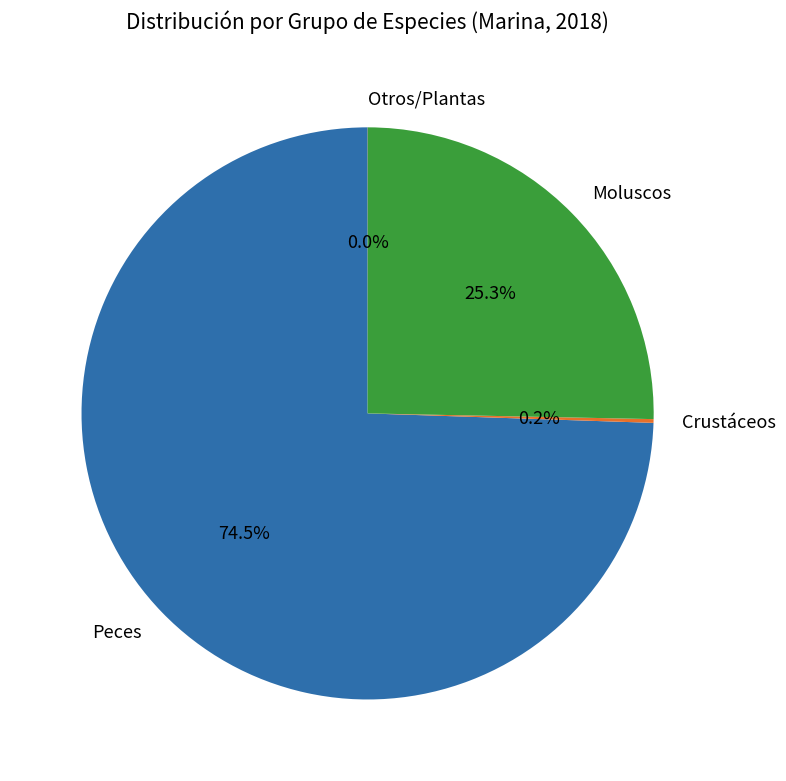

Between Moluscos and Peces, which is larger?

Peces